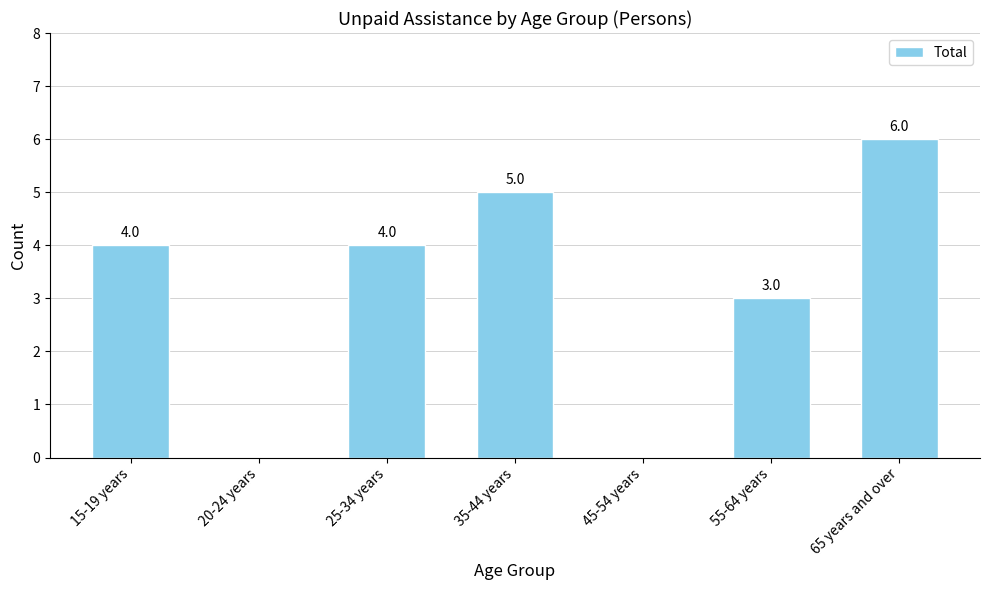

Reading right to left, transcribe all the data shown in this chart.

6	3	0	5	4	0	4